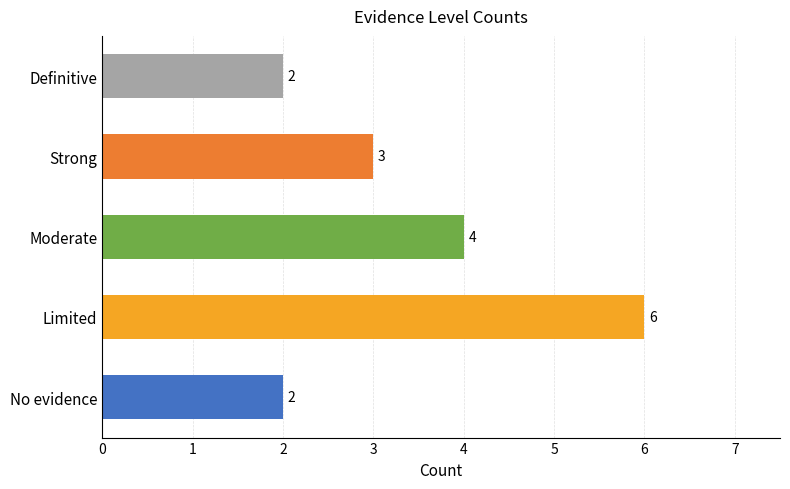

Reading bottom to top, what are all the values shown in this chart?

No evidence=2	Limited=6	Moderate=4	Strong=3	Definitive=2